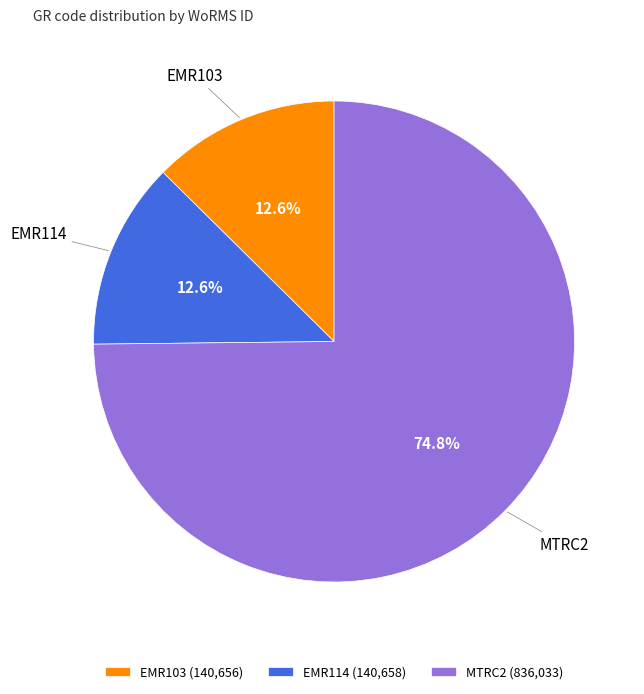

True or false: MTRC2 accounts for 70% of the total.

False